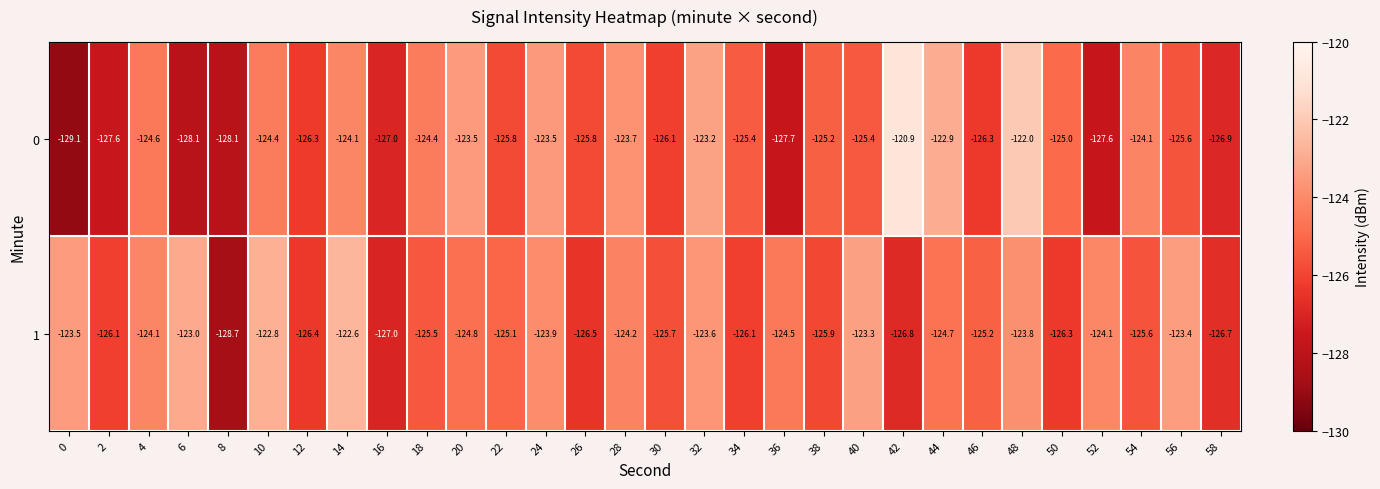

How many series are shown in this chart?

2